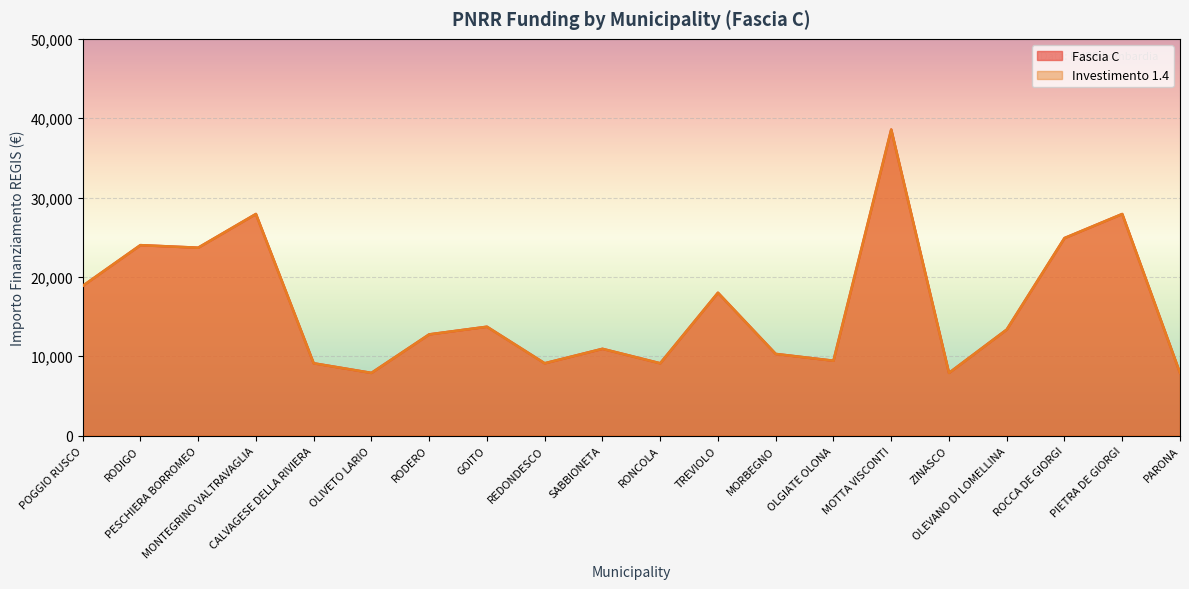

Reading right to left, extract all data points from this chart.

Fascia C: PARONA=7891	PIETRA DE GIORGI=27922	ROCCA DE GIORGI=24887	OLEVANO DI LOMELLINA=13354	ZINASCO=7891	MOTTA VISCONTI=38565	OLGIATE OLONA=9427	MORBEGNO=10284	TREVIOLO=17997	RONCOLA=9105	SABBIONETA=10926	REDONDESCO=9105	GOITO=13712	RODERO=12747	OLIVETO LARIO=7891	CALVAGESE DELLA RIVIERA=9105	MONTEGRINO VALTRAVAGLIA=27922	PESCHIERA BORROMEO=23673	RODIGO=23996	POGGIO RUSCO=18854
Investimento 1.4: PARONA=7891	PIETRA DE GIORGI=27922	ROCCA DE GIORGI=24887	OLEVANO DI LOMELLINA=13354	ZINASCO=7891	MOTTA VISCONTI=38565	OLGIATE OLONA=9427	MORBEGNO=10284	TREVIOLO=17997	RONCOLA=9105	SABBIONETA=10926	REDONDESCO=9105	GOITO=13712	RODERO=12747	OLIVETO LARIO=7891	CALVAGESE DELLA RIVIERA=9105	MONTEGRINO VALTRAVAGLIA=27922	PESCHIERA BORROMEO=23673	RODIGO=23996	POGGIO RUSCO=18854